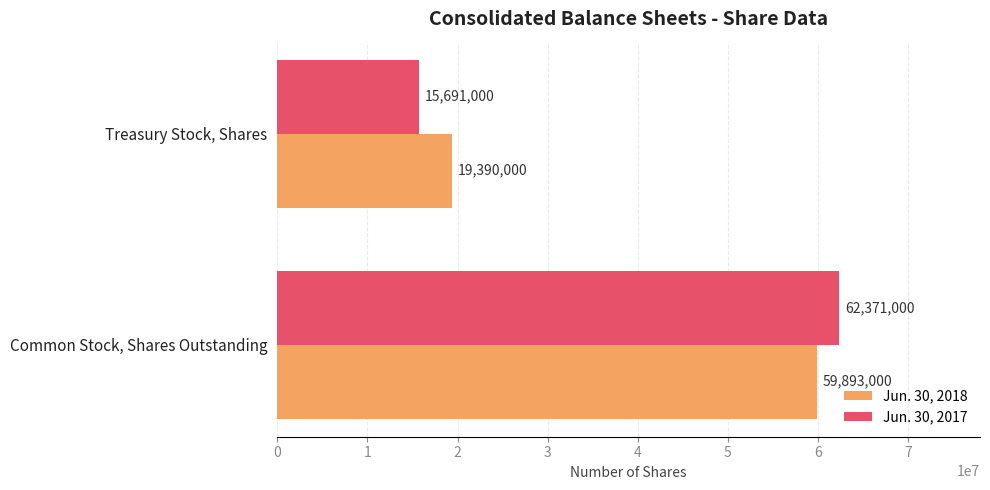

The value of Jun. 30, 2018 at Common Stock, Shares Outstanding is 39774623. True or false?

False